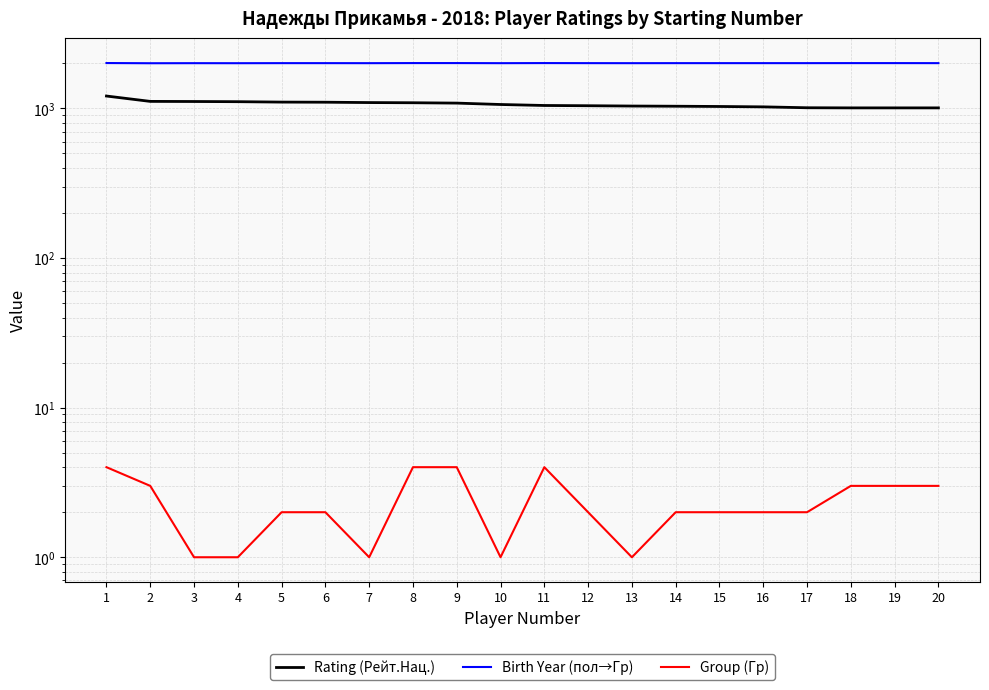

At which category does Birth Year (пол→Гр) reach its first local valley?

2